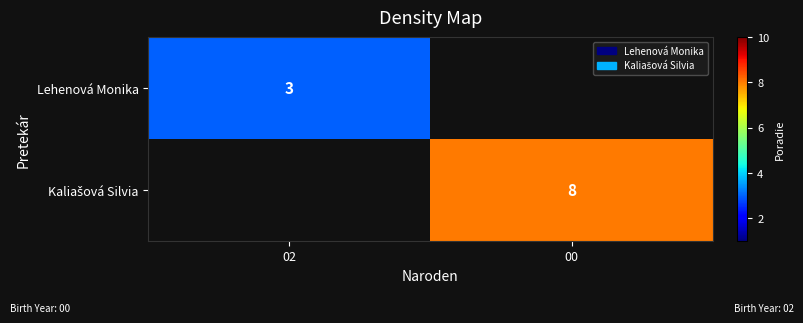

The value of Lehenová Monika at 02 is 1. True or false?

False